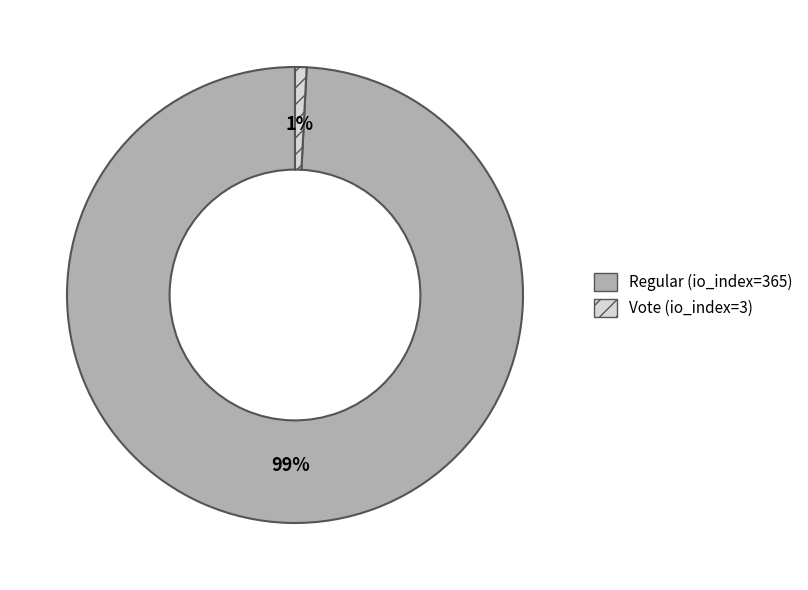

Do Vote (io_index=3) and Regular (io_index=365) together represent more than half of the pie?

Yes